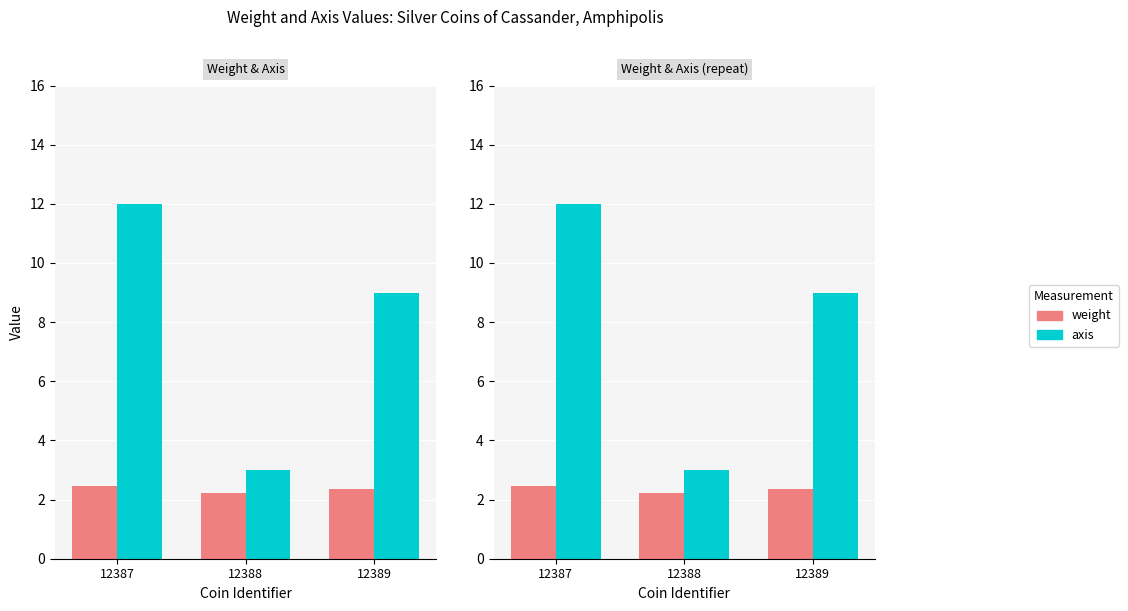

How many groups of bars are there?

3